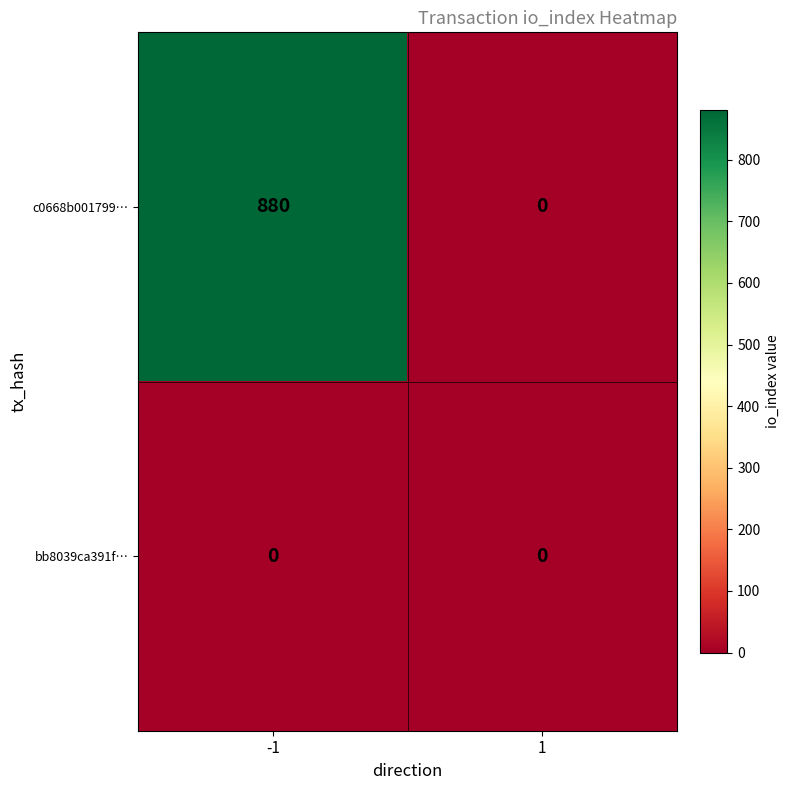

Is it true that c0668b001799… equals -597 at 1?

False